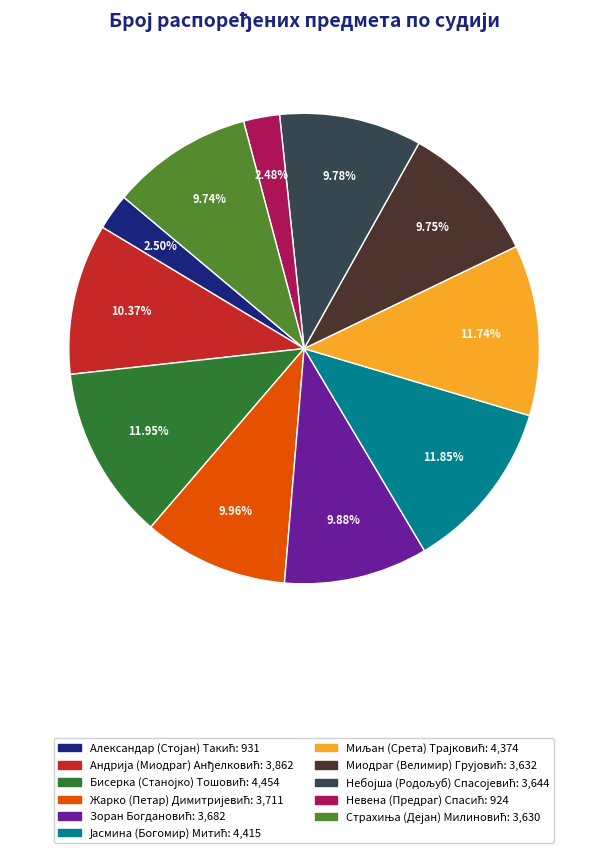

Count the number of slices in the pie.

11